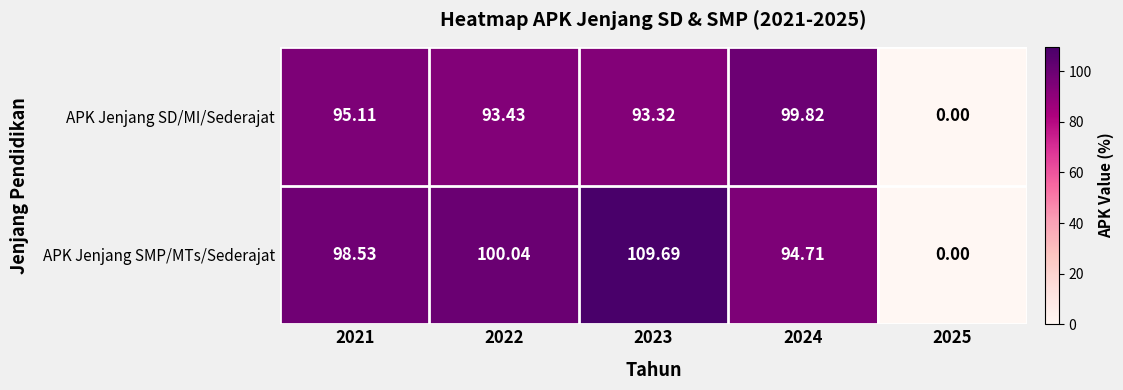

Between 2022 and 2023, which series saw the biggest shift?

APK Jenjang SMP/MTs/Sederajat